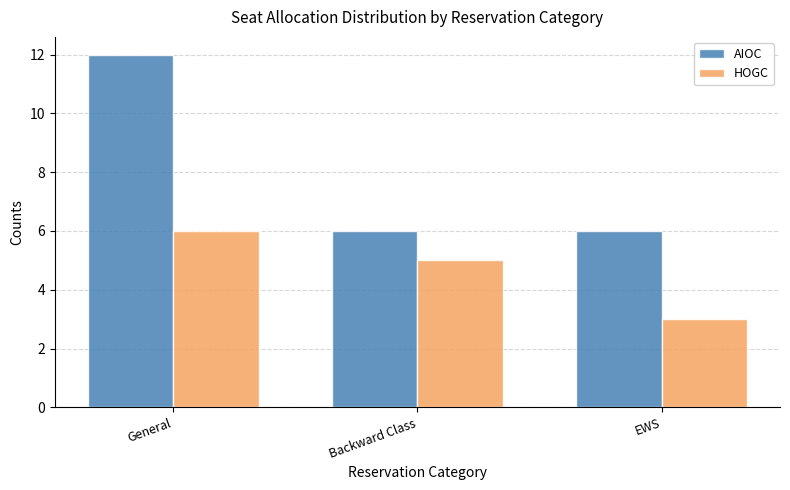

Is the value of AIOC at General greater than the value of HOGC at General?

Yes